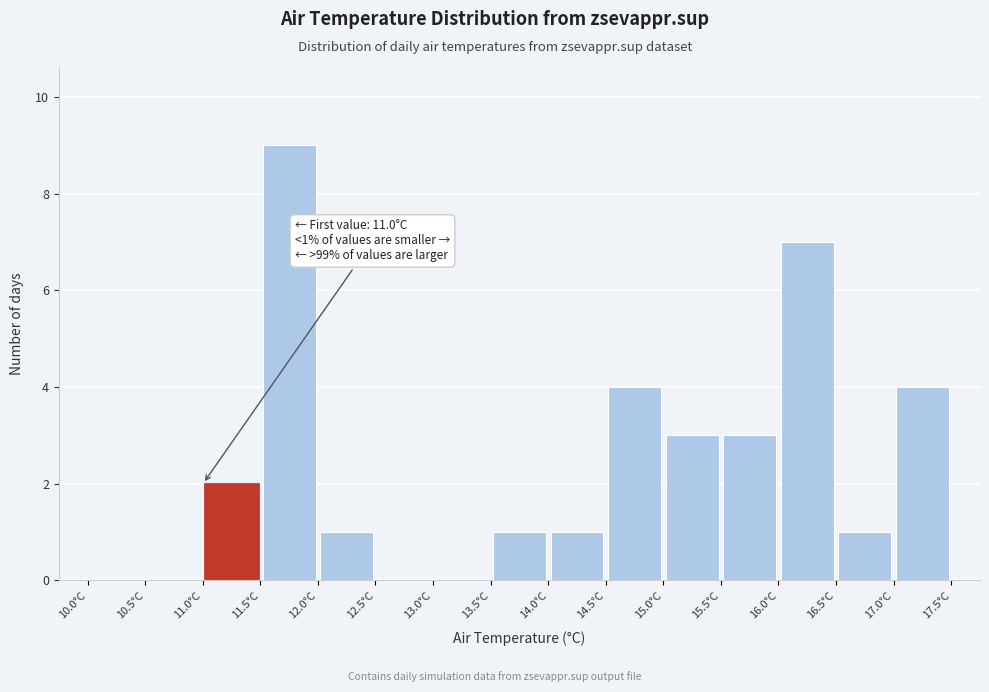

Which range on the x-axis has the tallest bar?

11.5 to 12.0